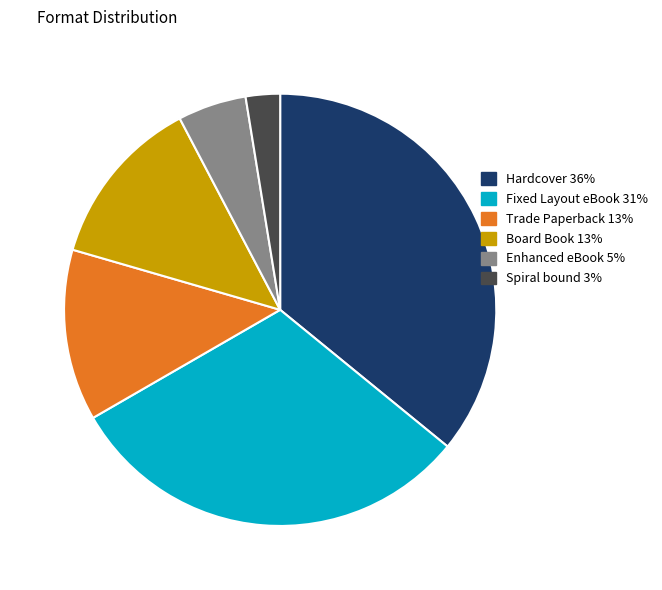

True or false: Enhanced eBook accounts for 5% of the total.

True